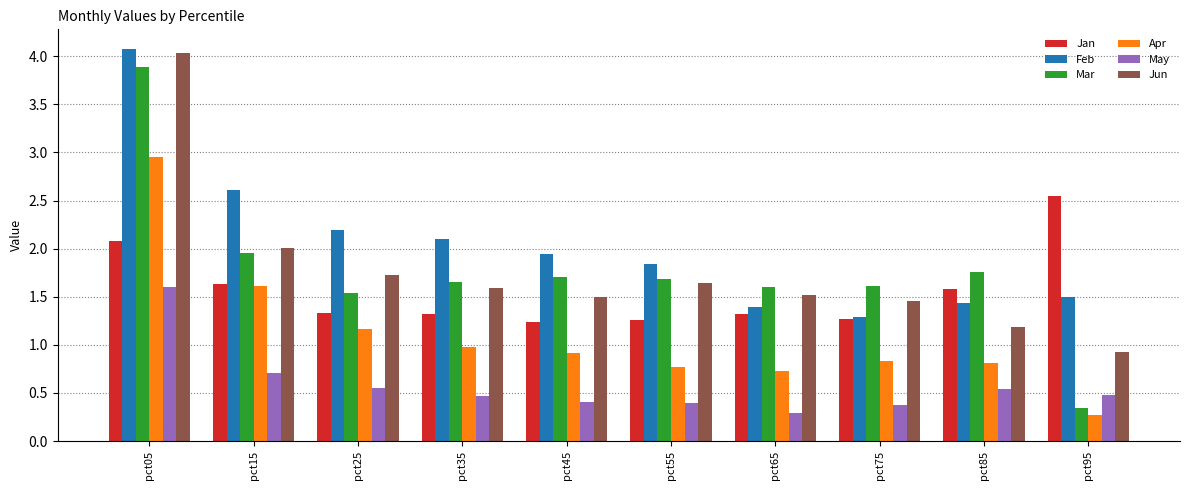

Rank the series by their maximum value, from highest to lowest.

Feb, Jun, Mar, Apr, Jan, May